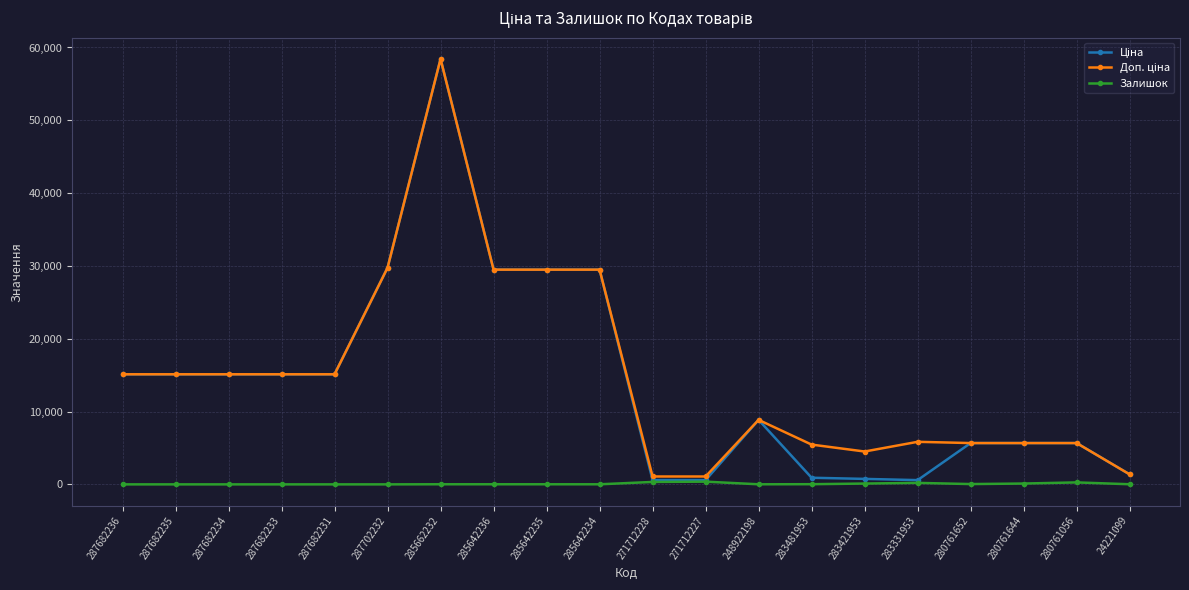

True or false: Залишок has more than 1 points higher than both neighbors.

True